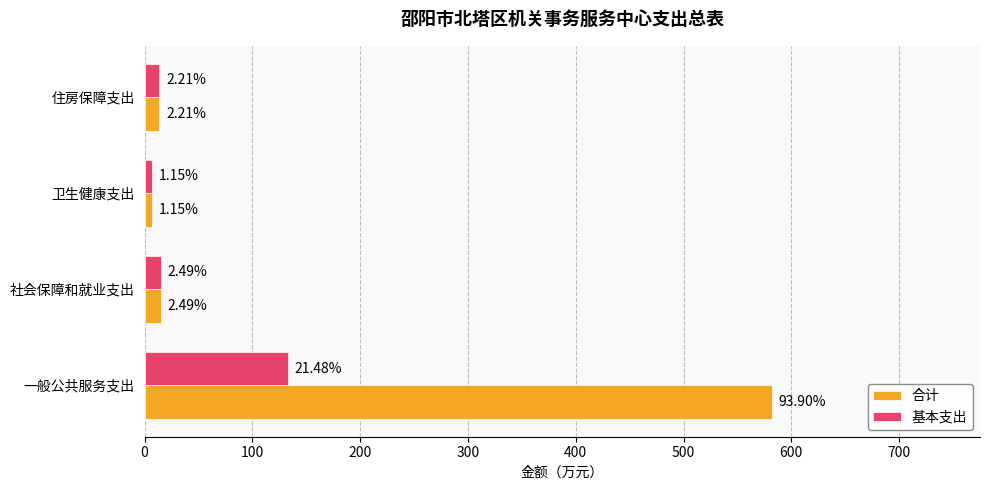

Which series has the largest range (max minus min)?

合计